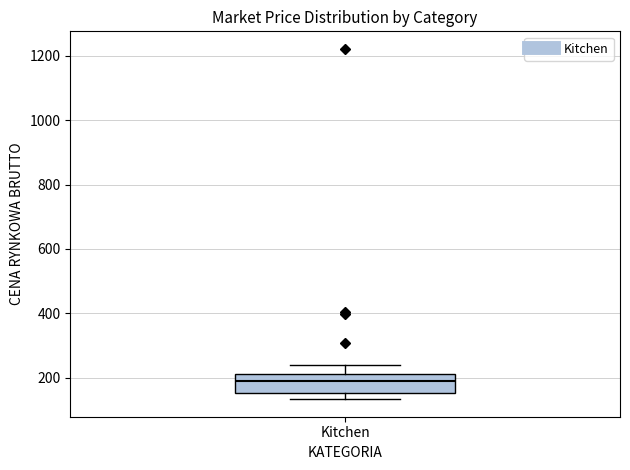

Transcribe this box plot: give where the median line is, the range the box spans, and where the two whiskers end, as read against the y-axis. The values are not printed on the chart, so give them approximately, as read against the axis.

median 200, box 160 to 220, whiskers 140 to 240